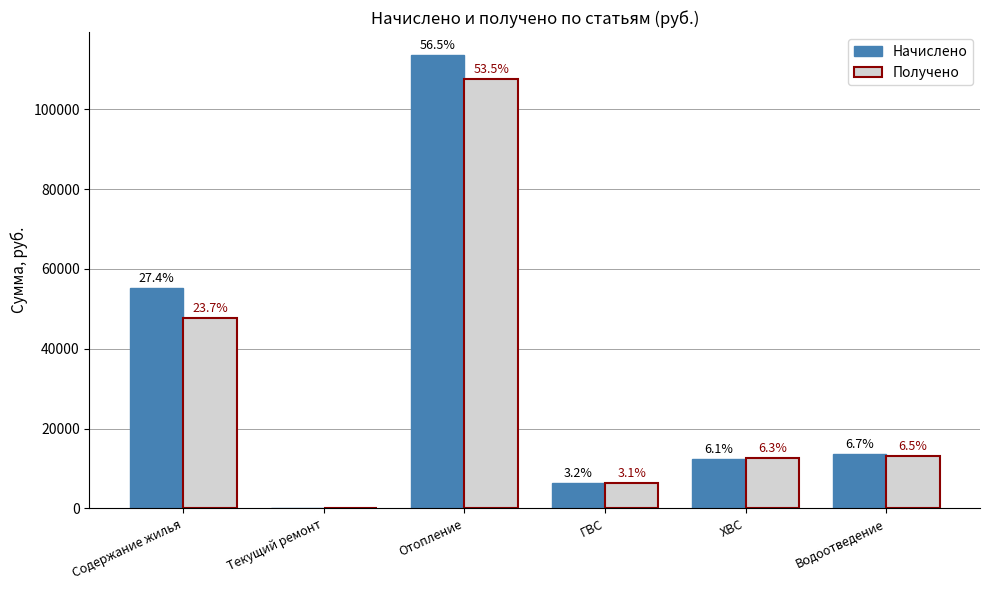

What are all the series names shown in the legend?

Начислено, Получено